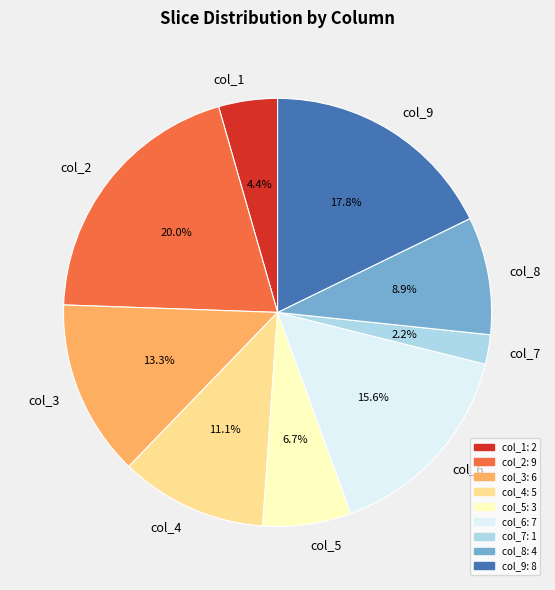

How many segments does this pie chart have?

9